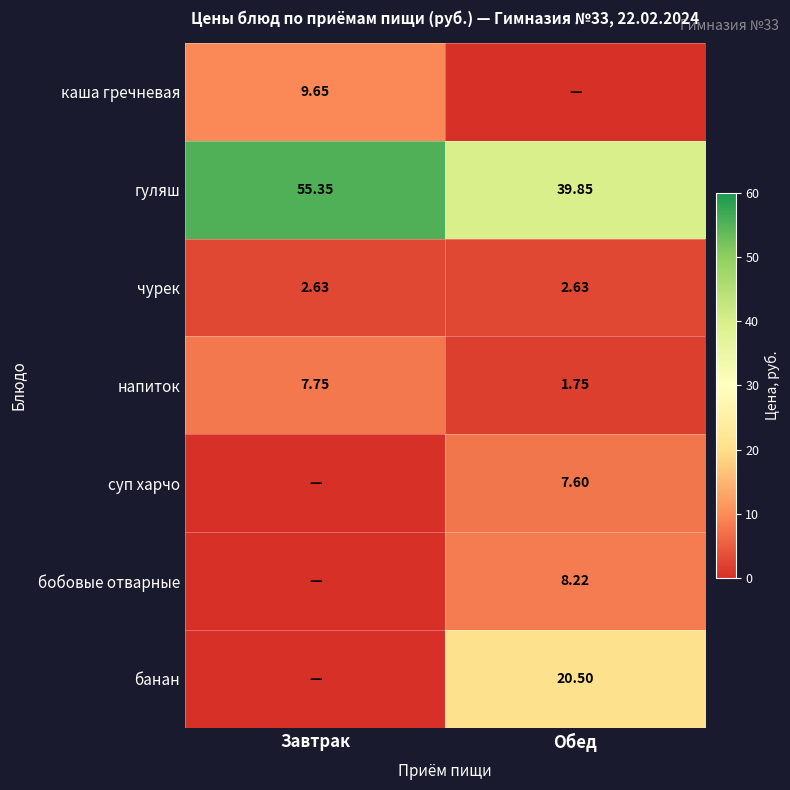

What is the difference between the maximum and minimum values in the гуляш series?

15.5